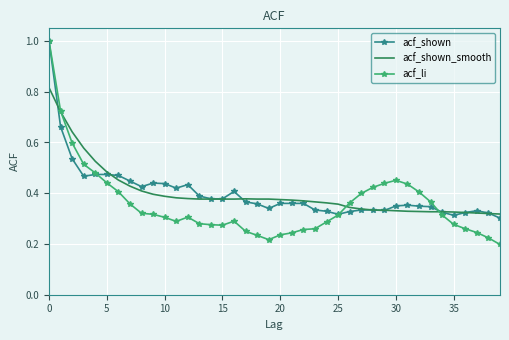

What is the greatest value displayed?

1.0